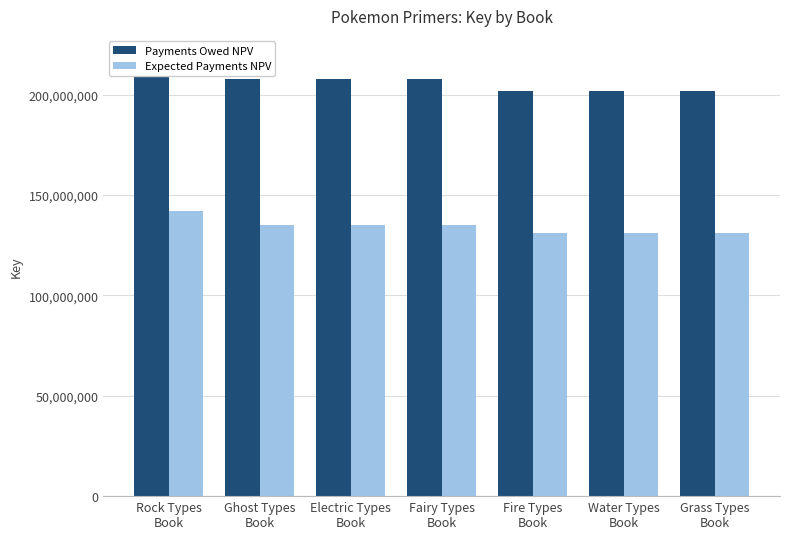

Is the value of Payments Owed NPV at Fire Types
Book greater than the value of Expected Payments NPV at Electric Types
Book?

Yes